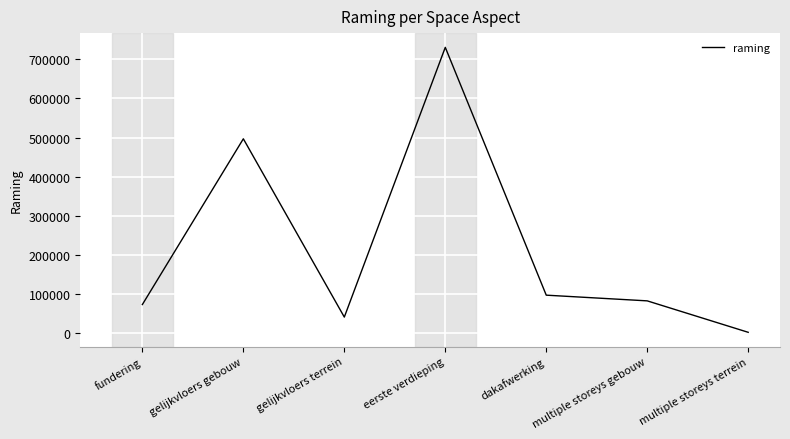

What is the change in value from gelijkvloers gebouw to eerste verdieping?

+234160.0